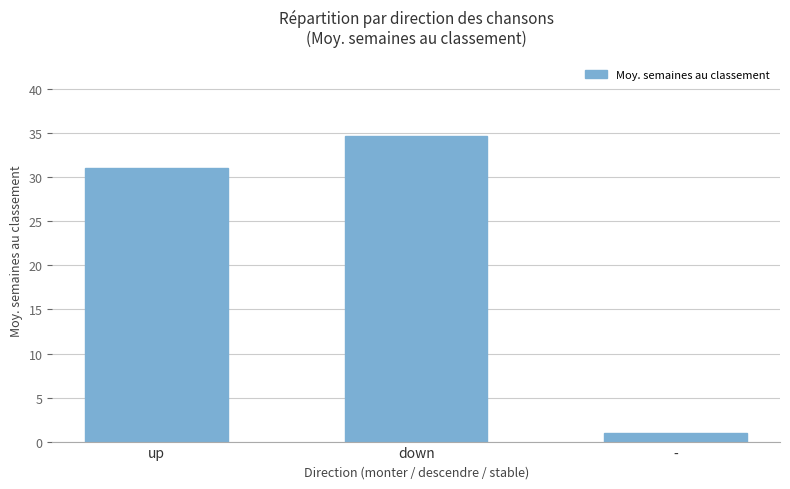

What is the change in value from down to -?

-33.7